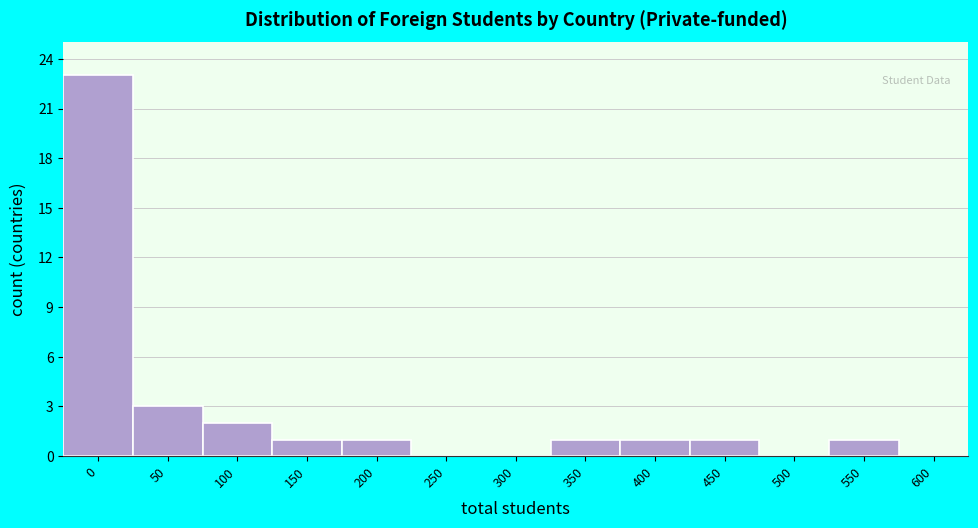

Reading right to left, what are all the values shown in this chart?

600=0	550=1	500=0	450=1	400=1	350=1	300=0	250=0	200=1	150=1	100=2	50=3	0=23